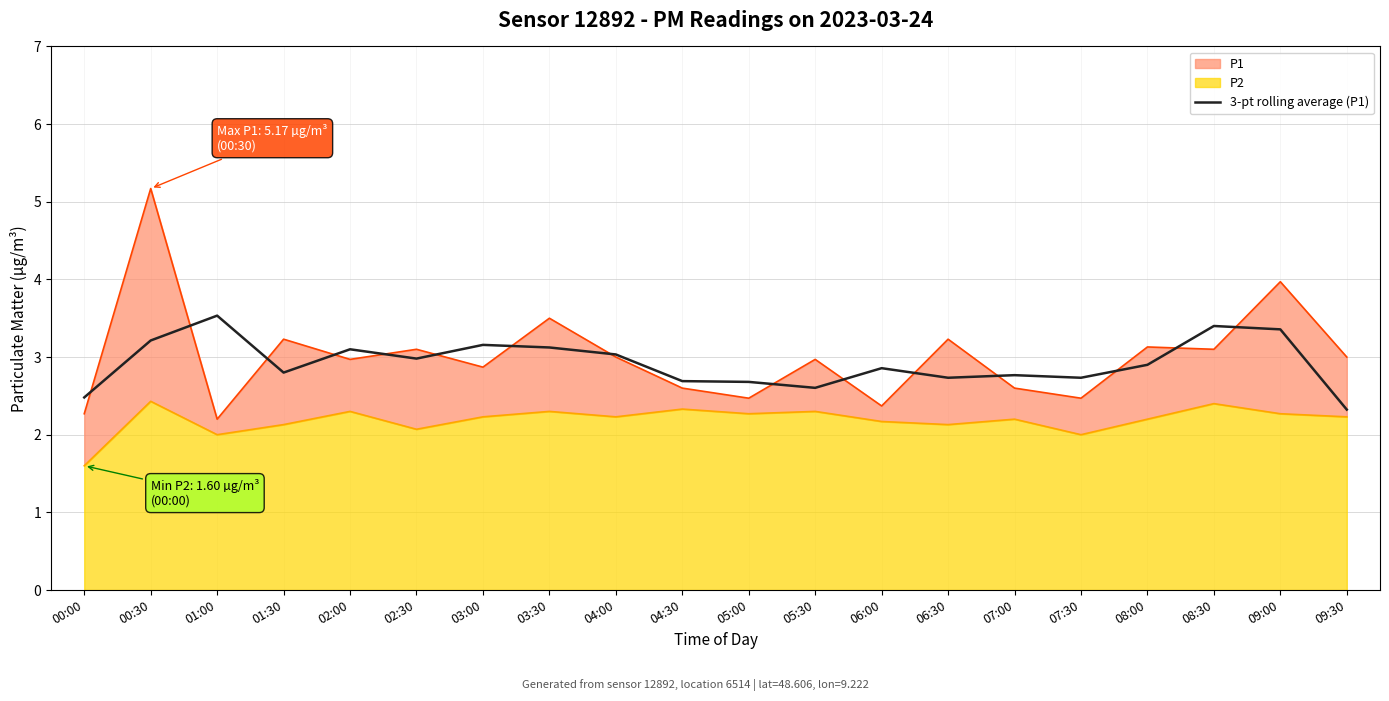

List the labels in order of value, largest first.

01:00, 08:30, 09:00, 00:30, 03:00, 03:30, 02:00, 04:00, 02:30, 08:00, 06:00, 01:30, 07:00, 06:30, 07:30, 04:30, 05:00, 05:30, 00:00, 09:30